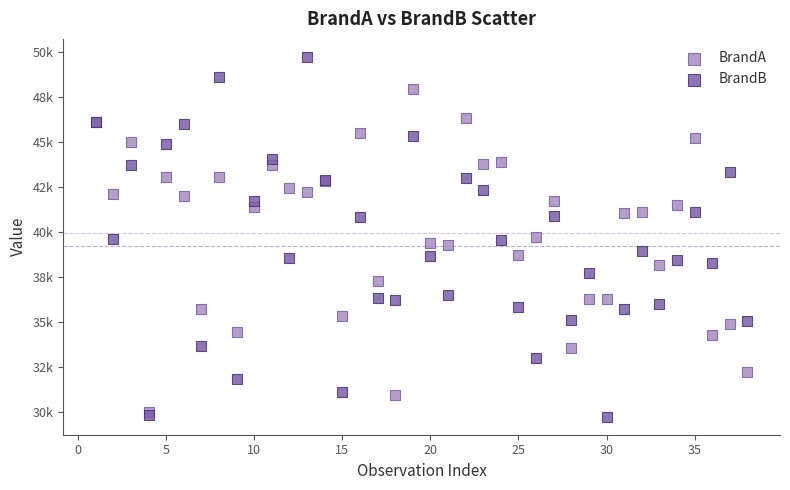

Which series has the widest spread of Y values?

BrandB